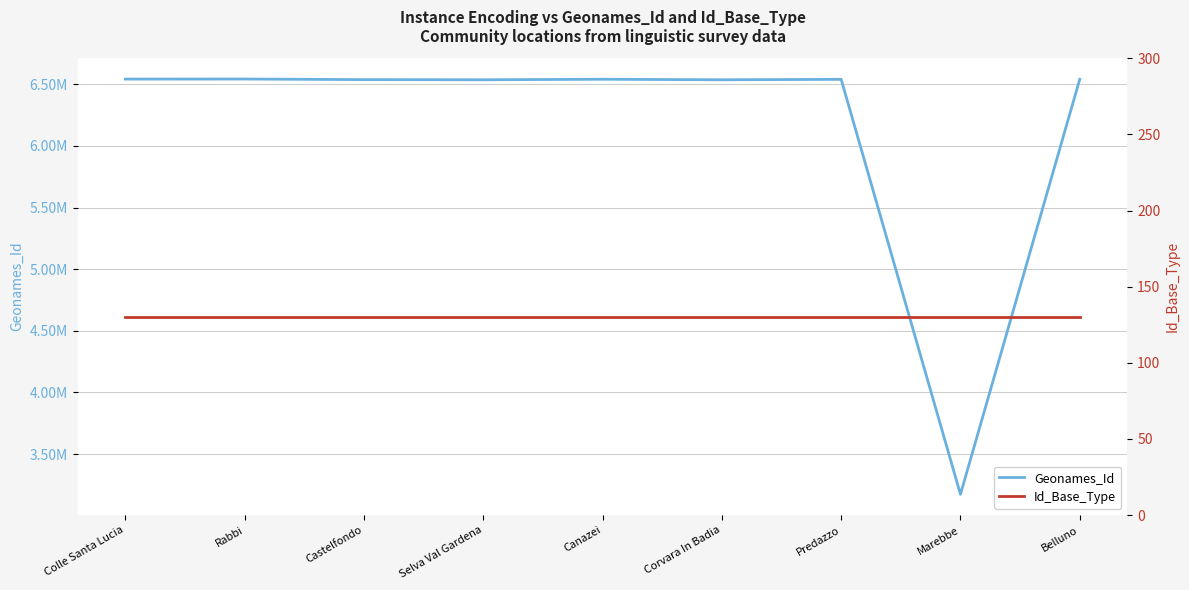

At which category does Geonames_Id reach its first local valley?

Selva Val Gardena